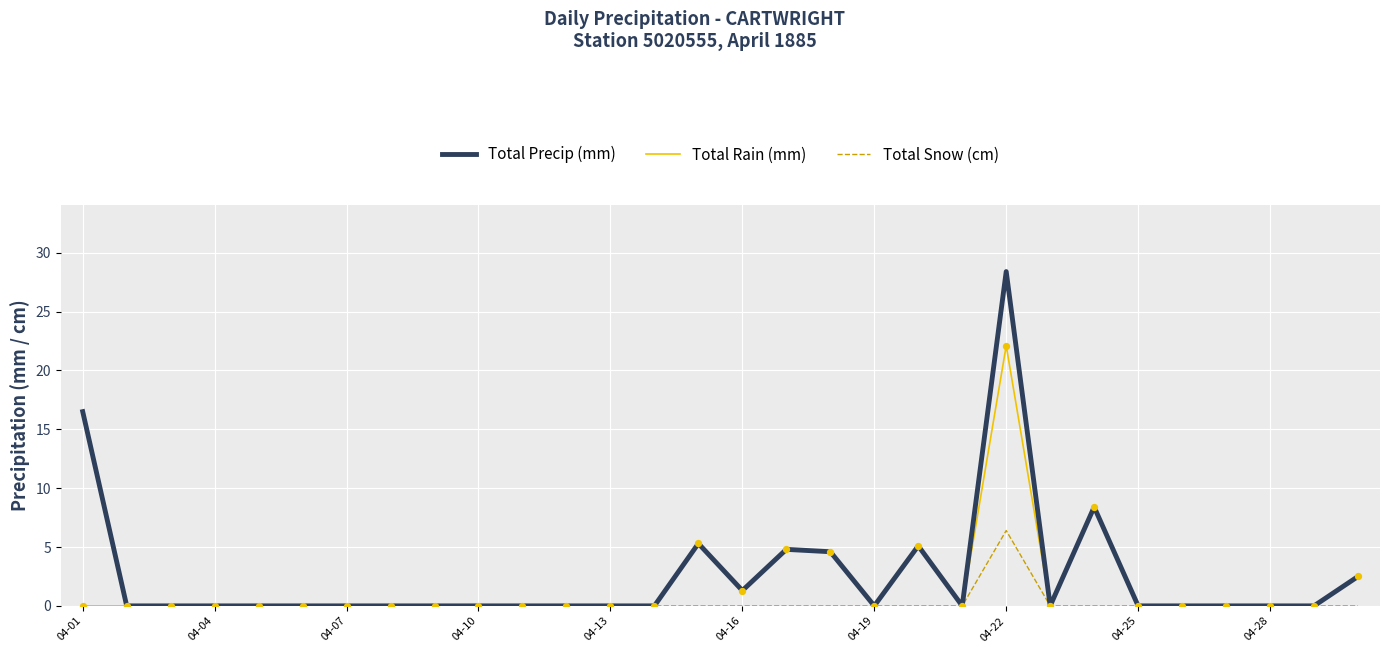

At how many categories does at least one series exceed 17?

1